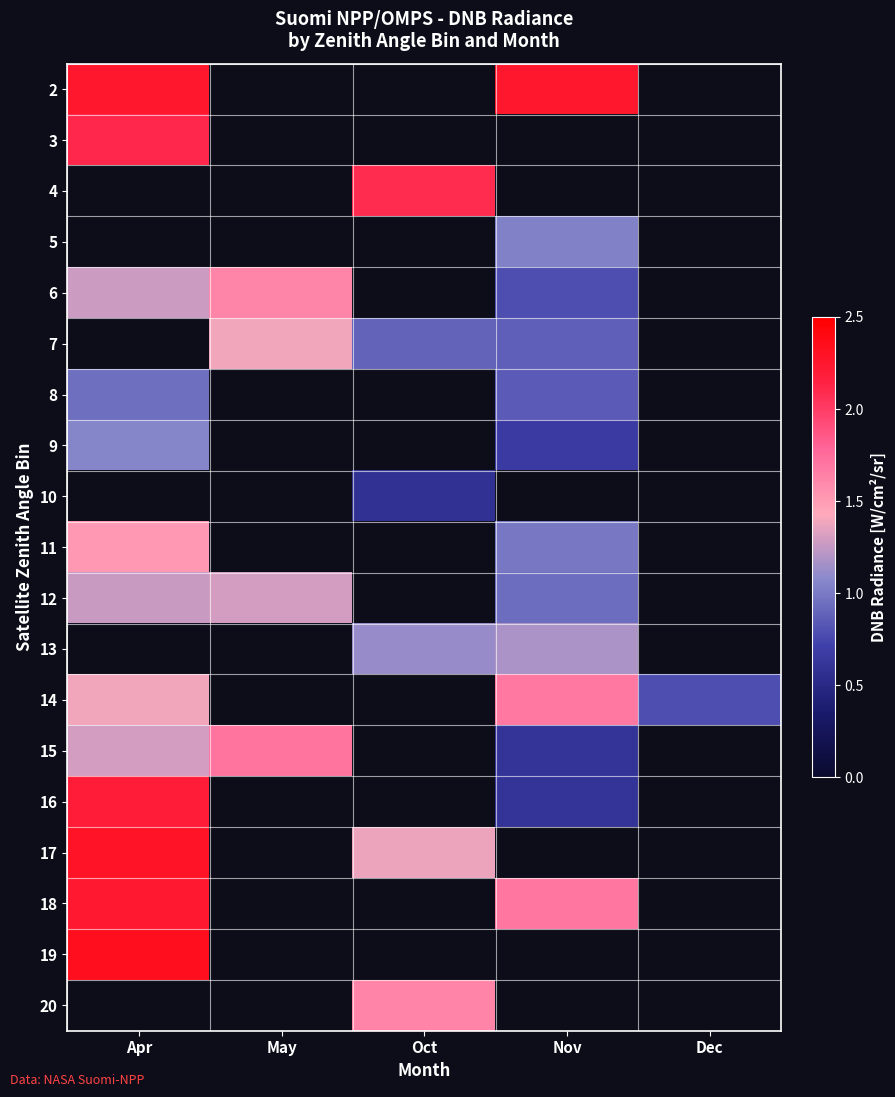

Where is 9 nearest to the value 0?

Nov